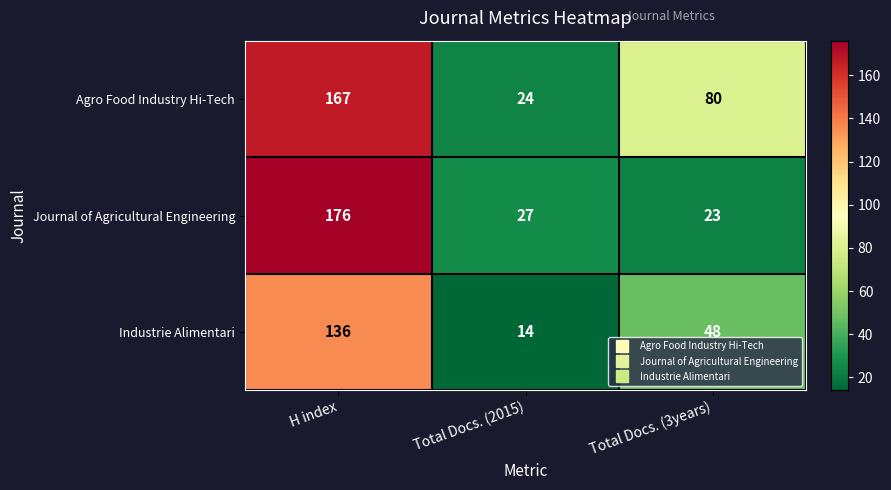

Is it true that Agro Food Industry Hi-Tech equals 113 at Total Docs. (3years)?

False